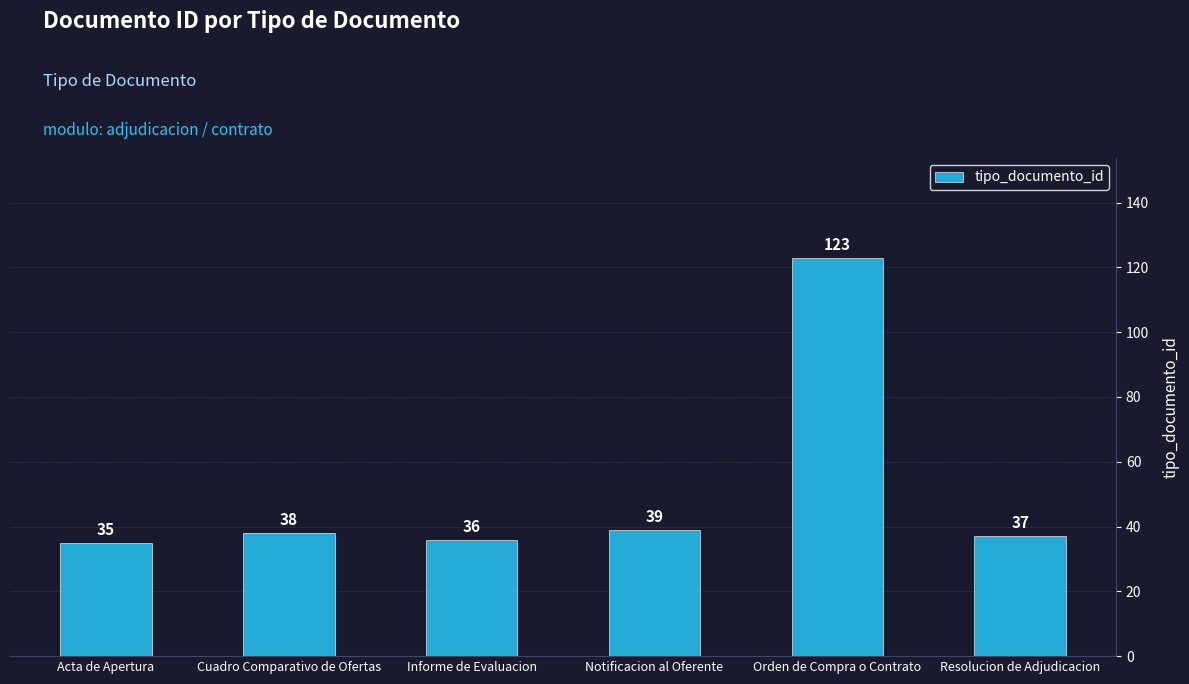

Which category has the highest value across all series?

Orden de Compra o Contrato